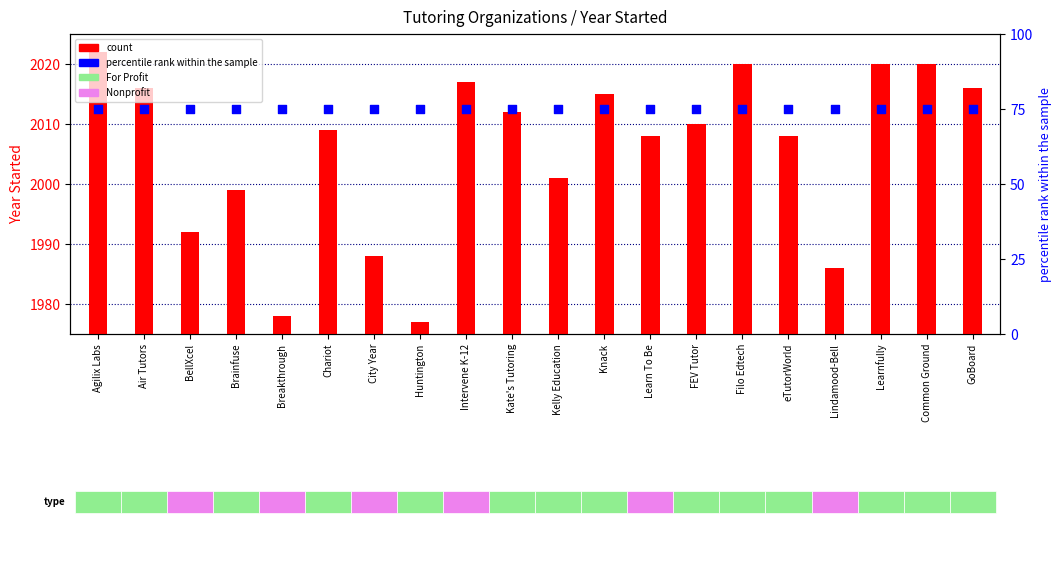

At how many categories does at least one series exceed 1199?

20